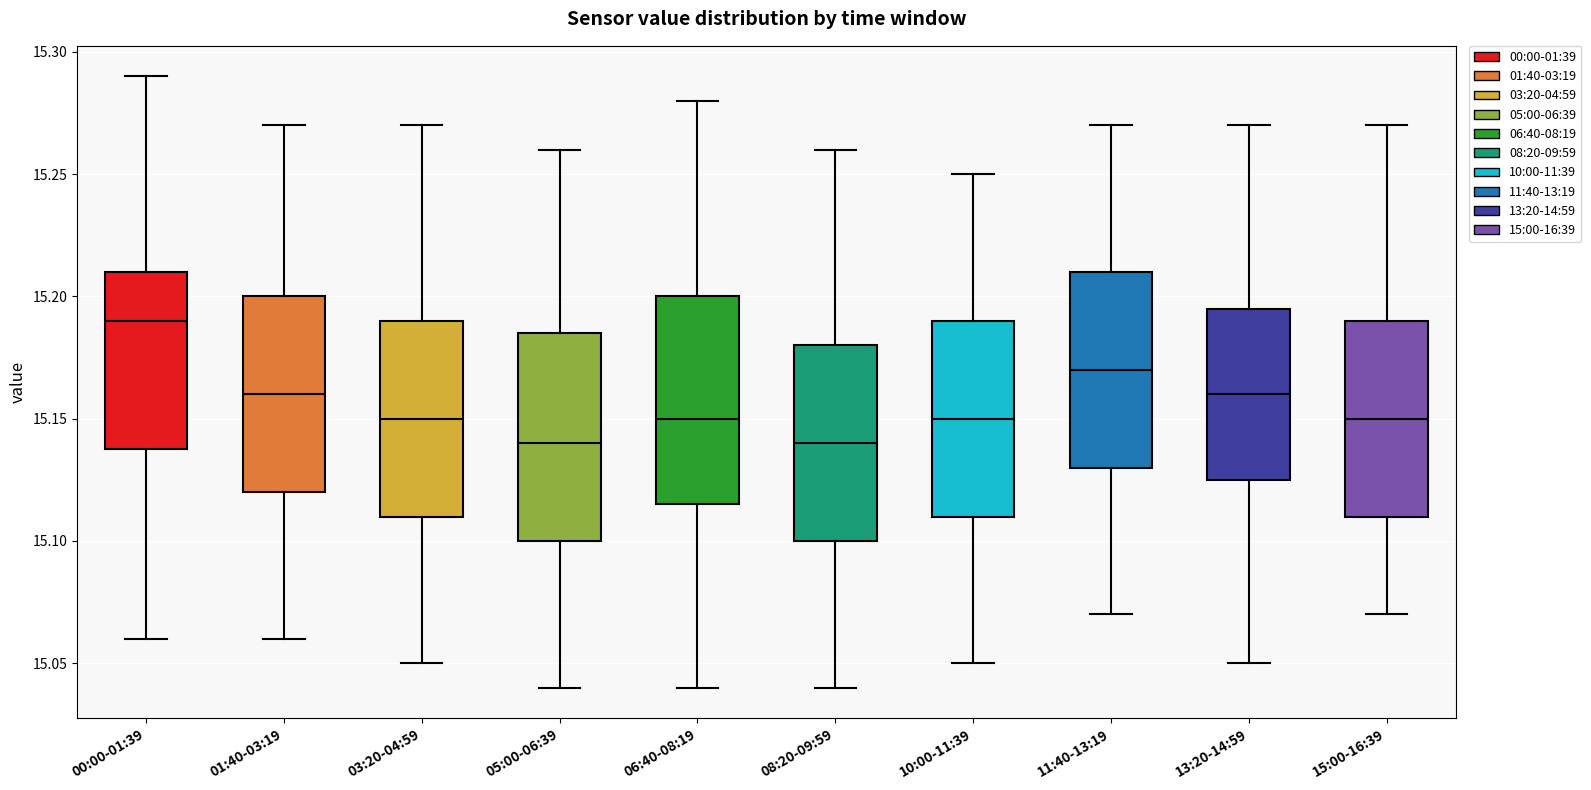

Reading left to right, transcribe this box plot: for each box, give where its median line is, the range the box spans, and where its two whiskers end, as read against the y-axis. The values are not printed on the chart, so give them approximately, as read against the axis.

00:00-01:39: median 15.190, box 15.140 to 15.210, whiskers 15.060 to 15.290
01:40-03:19: median 15.160, box 15.120 to 15.200, whiskers 15.060 to 15.270
03:20-04:59: median 15.150, box 15.110 to 15.190, whiskers 15.050 to 15.270
05:00-06:39: median 15.140, box 15.100 to 15.185, whiskers 15.040 to 15.260
06:40-08:19: median 15.150, box 15.115 to 15.200, whiskers 15.040 to 15.280
08:20-09:59: median 15.140, box 15.100 to 15.180, whiskers 15.040 to 15.260
10:00-11:39: median 15.150, box 15.110 to 15.190, whiskers 15.050 to 15.250
11:40-13:19: median 15.170, box 15.130 to 15.210, whiskers 15.070 to 15.270
13:20-14:59: median 15.160, box 15.125 to 15.195, whiskers 15.050 to 15.270
15:00-16:39: median 15.150, box 15.110 to 15.190, whiskers 15.070 to 15.270